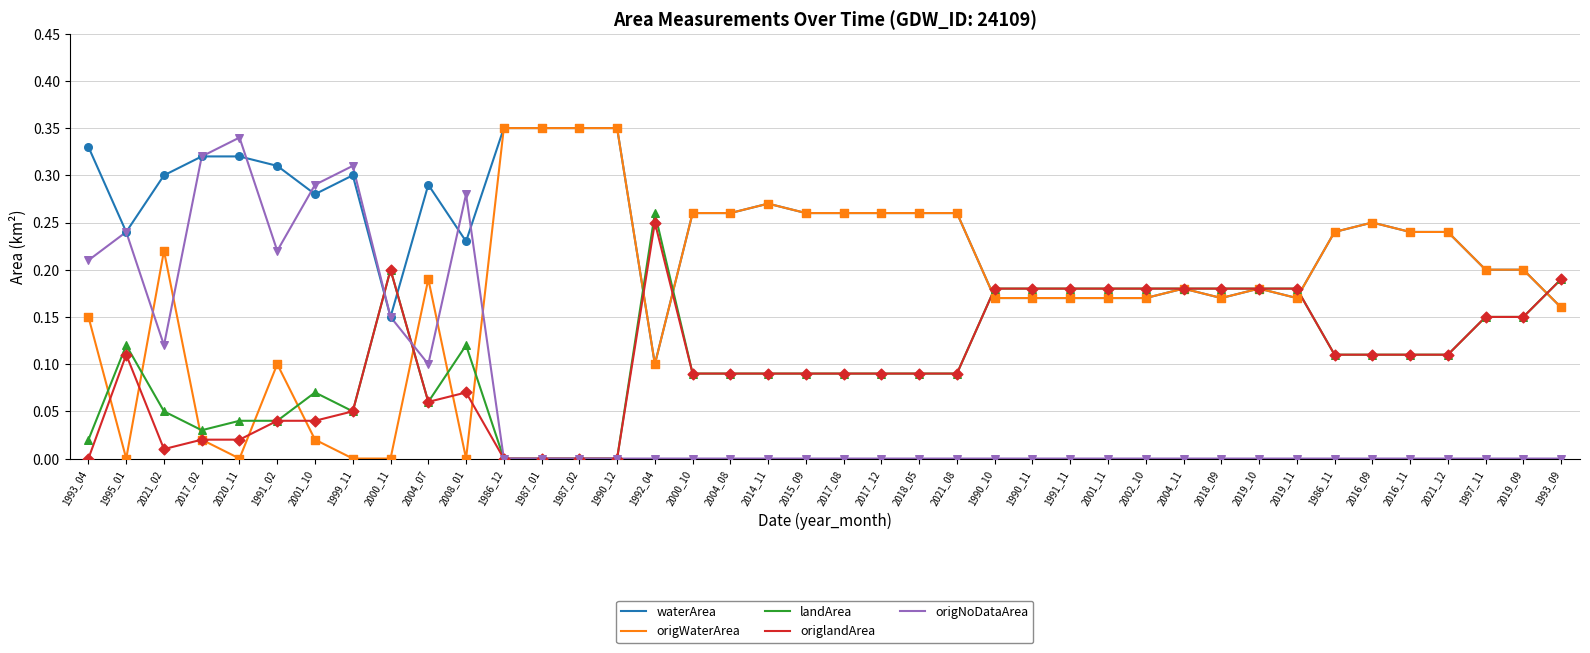

Which category has the highest value in the origNoDataArea series?

2020_11